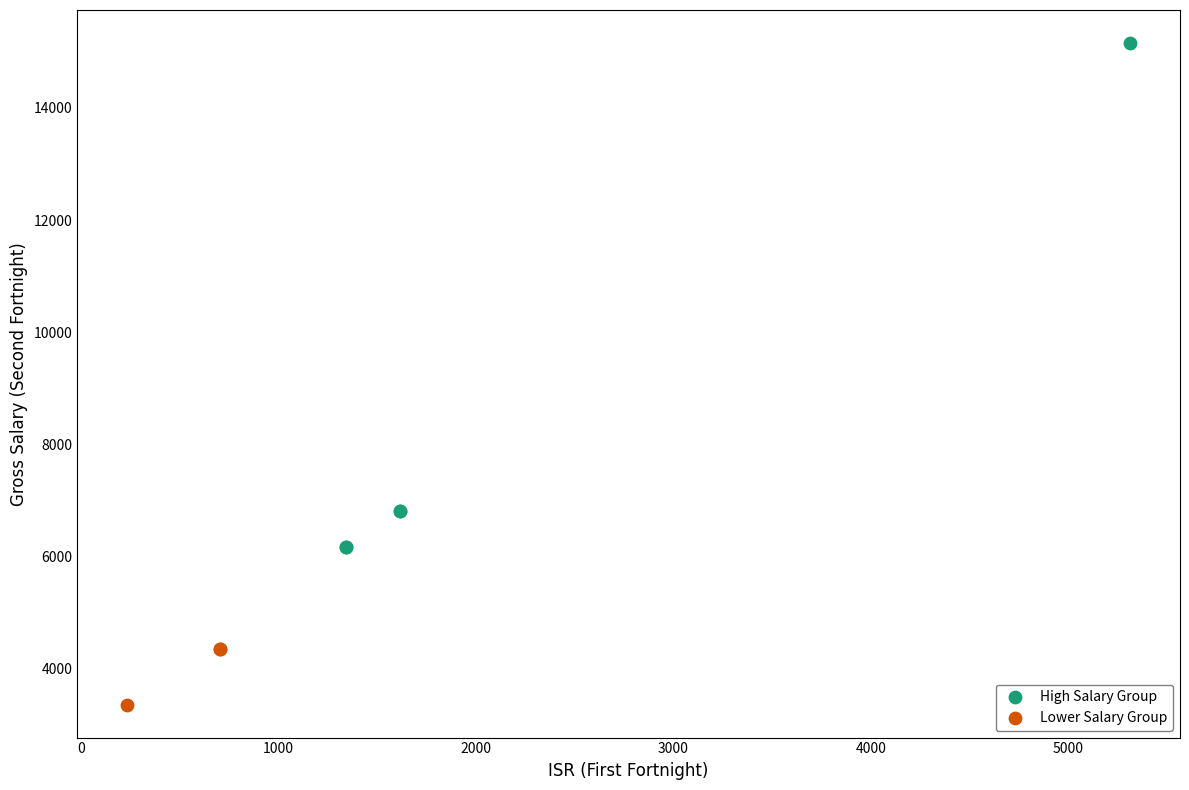

Which series has the widest spread of Y values?

High Salary Group